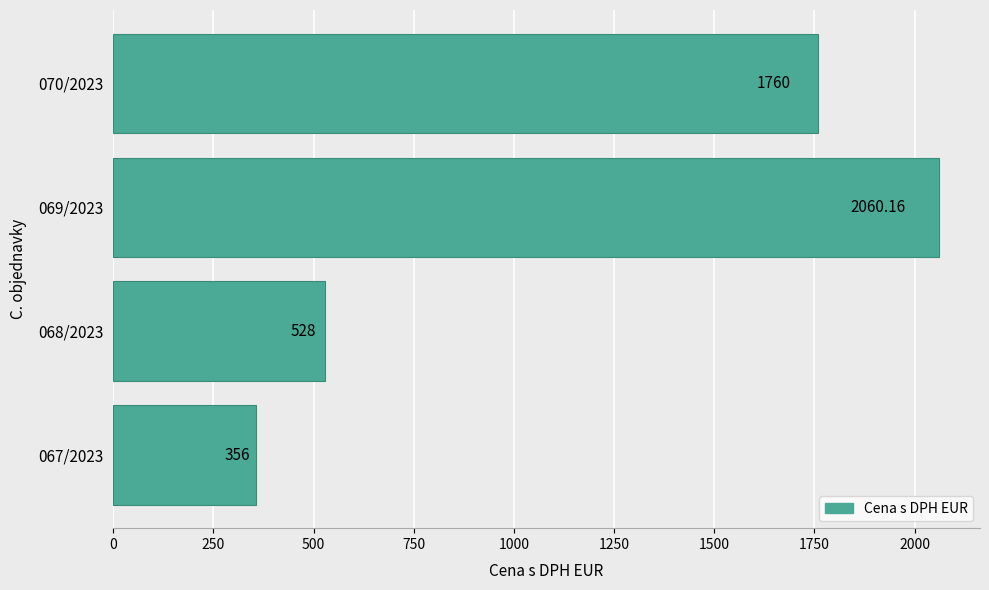

What is the smallest value displayed?

356.0